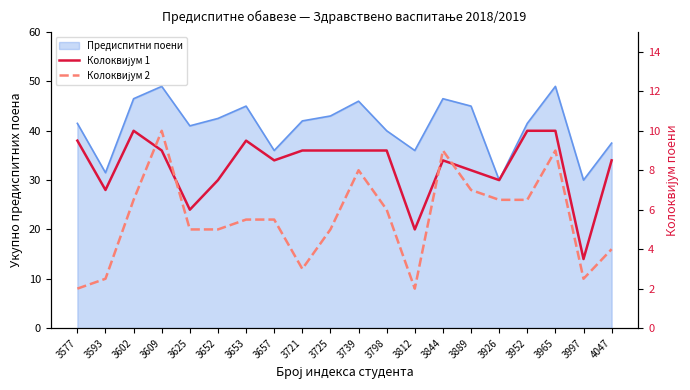

True or false: Колоквијум 2 has a value of 4.0 at 4047.

True